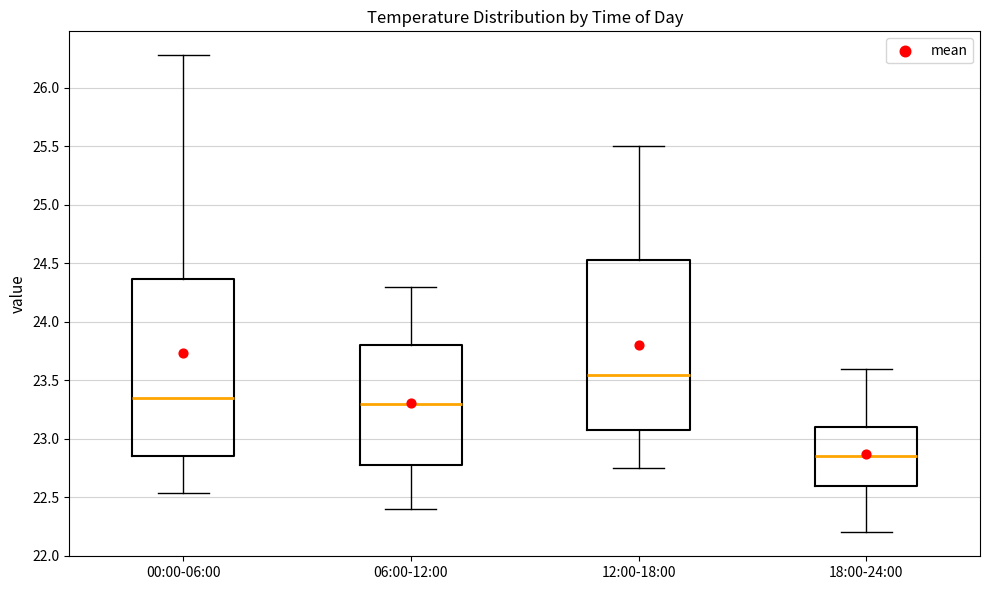

Where is the lower edge of the box for 00:00-06:00 on the y-axis? The values are not printed on the chart, so give them approximately, as read against the axis.

22.85